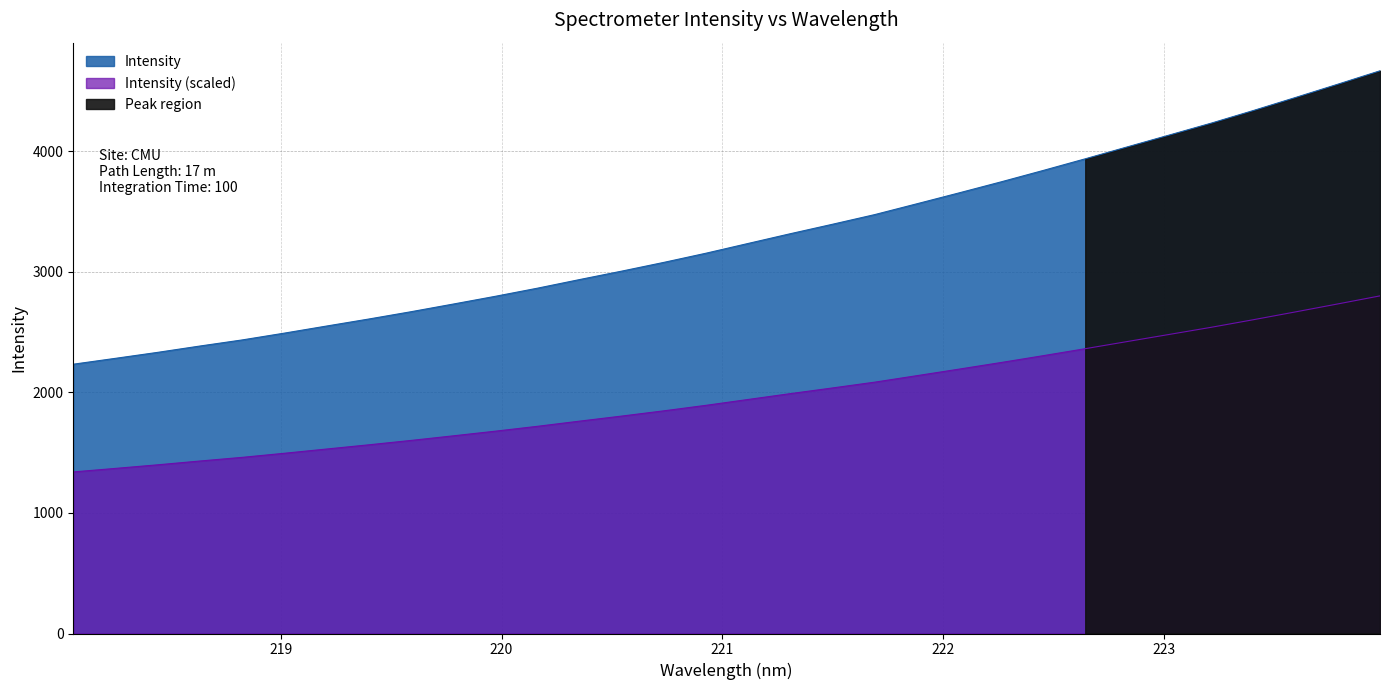

Reading left to right, transcribe all the data shown in this chart.

2233.1	2281.9	2331.4	2383.8	2434.3	2490.7	2549.4	2607.6	2668.1	2731.5	2796.0	2863.4	2934.9	3004.9	3077.5	3153.6	3234.5	3315.2	3393.6	3473.5	3563.1	3653.4	3745.1	3839.6	3936.4	4035.3	4133.9	4233.0	4337.7	4445.6	4555.2	4666.2